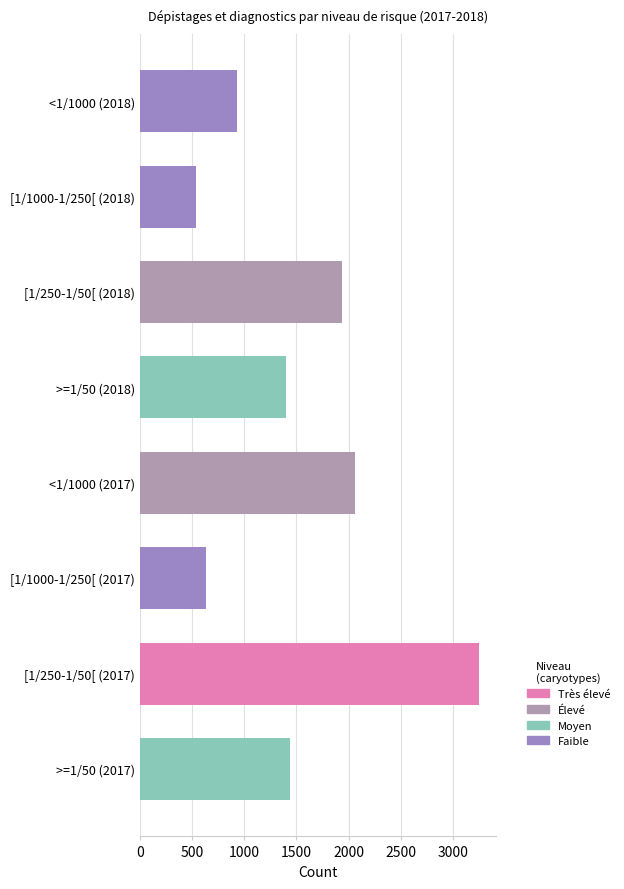

List the labels in order of value, largest first.

[1/250-1/50[ (2017), <1/1000 (2017), [1/250-1/50[ (2018), >=1/50 (2017), >=1/50 (2018), <1/1000 (2018), [1/1000-1/250[ (2017), [1/1000-1/250[ (2018)